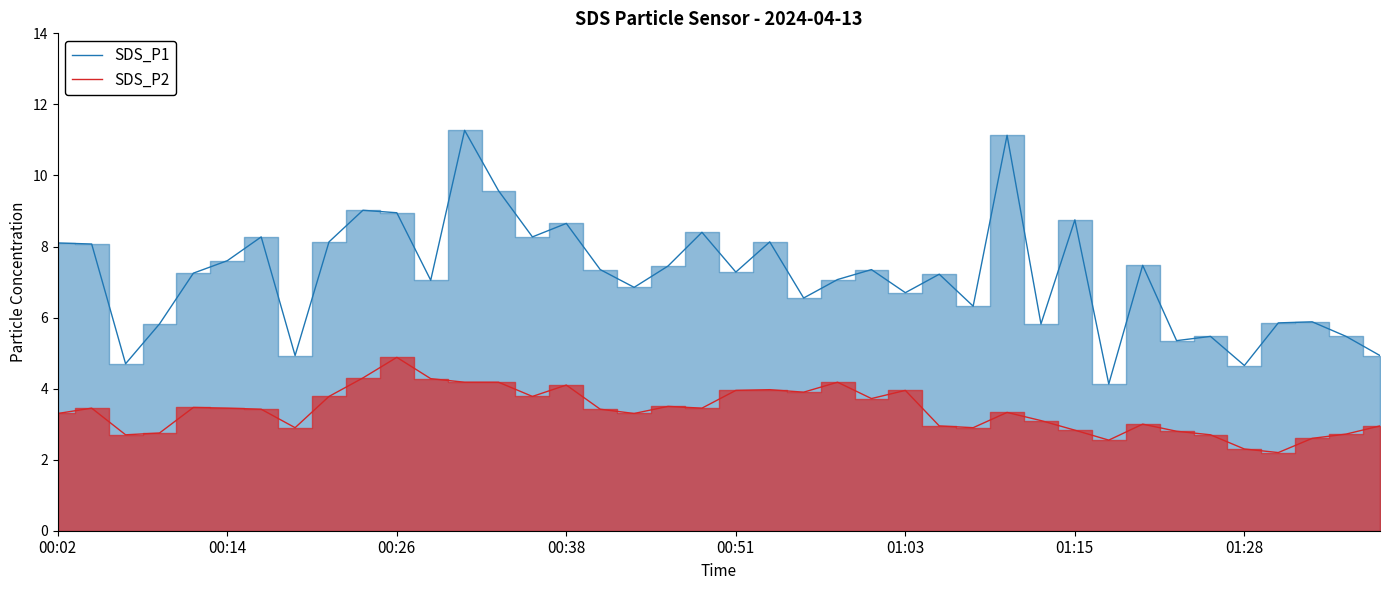

How many data points in SDS_P1 are above 7?

24